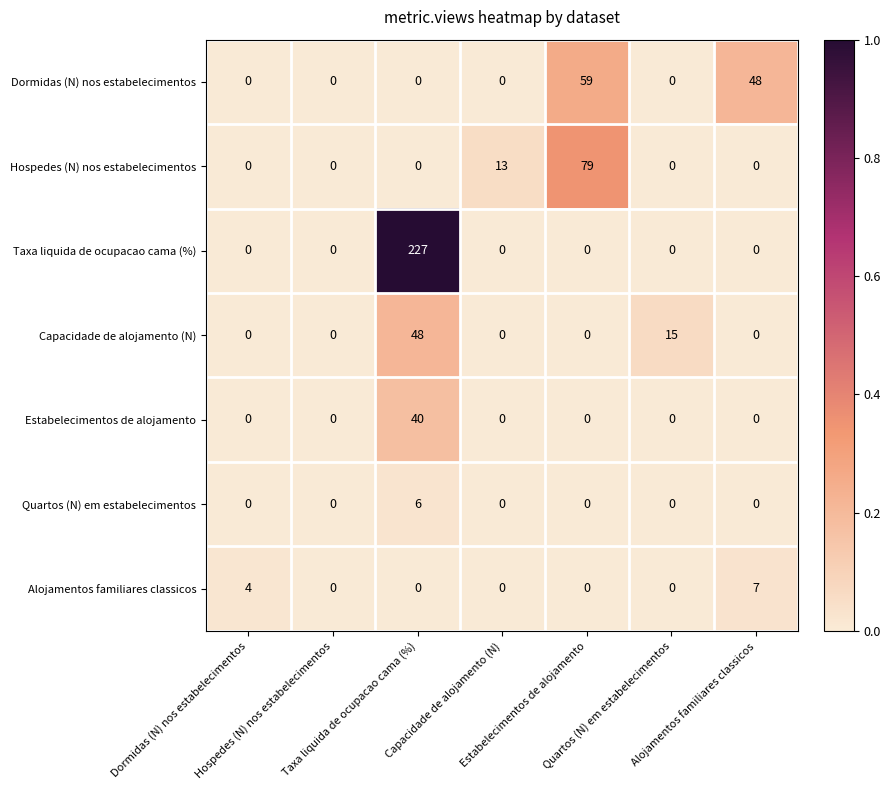

What is the greatest value displayed?

227